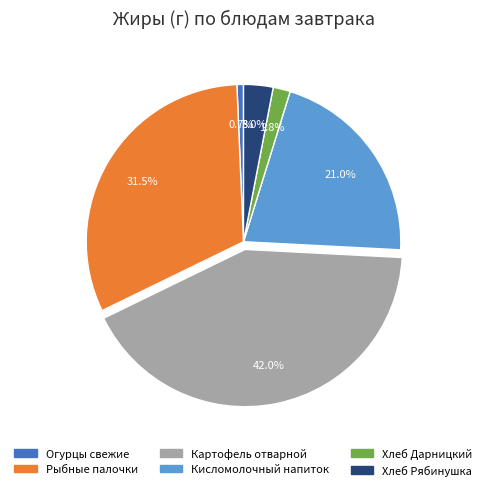

Is there any slice that represents more than half of the pie?

No